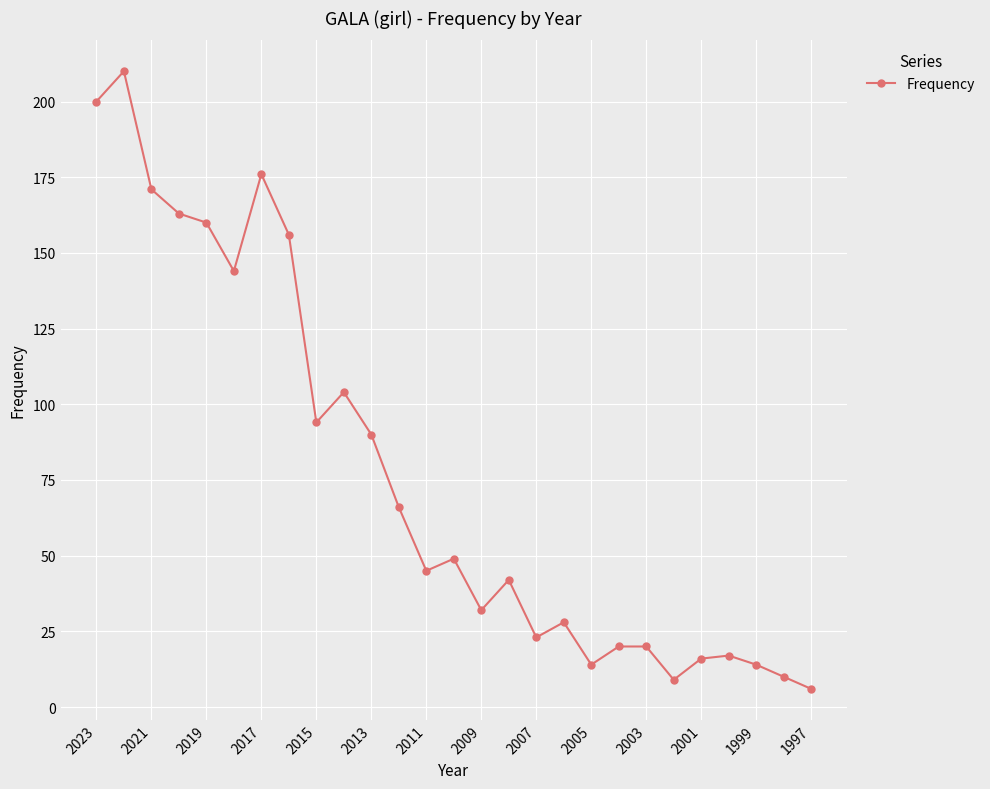

What is the minimum value shown in the chart?

6